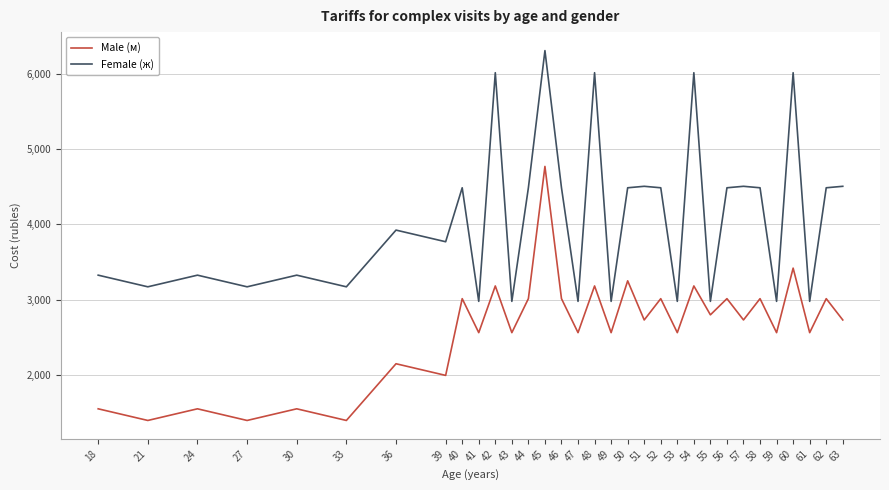

What is the average value of the Female (ж) series?

4087.1